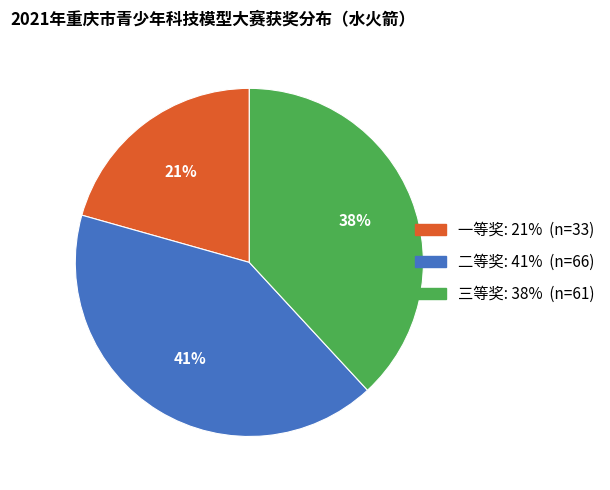

Does 一等奖 represent more than half of the total?

No